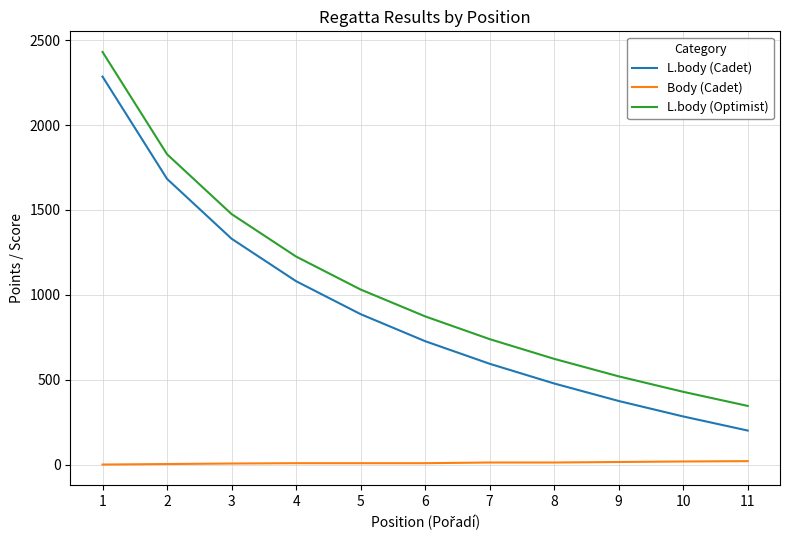

Which category has the highest value across all series?

1